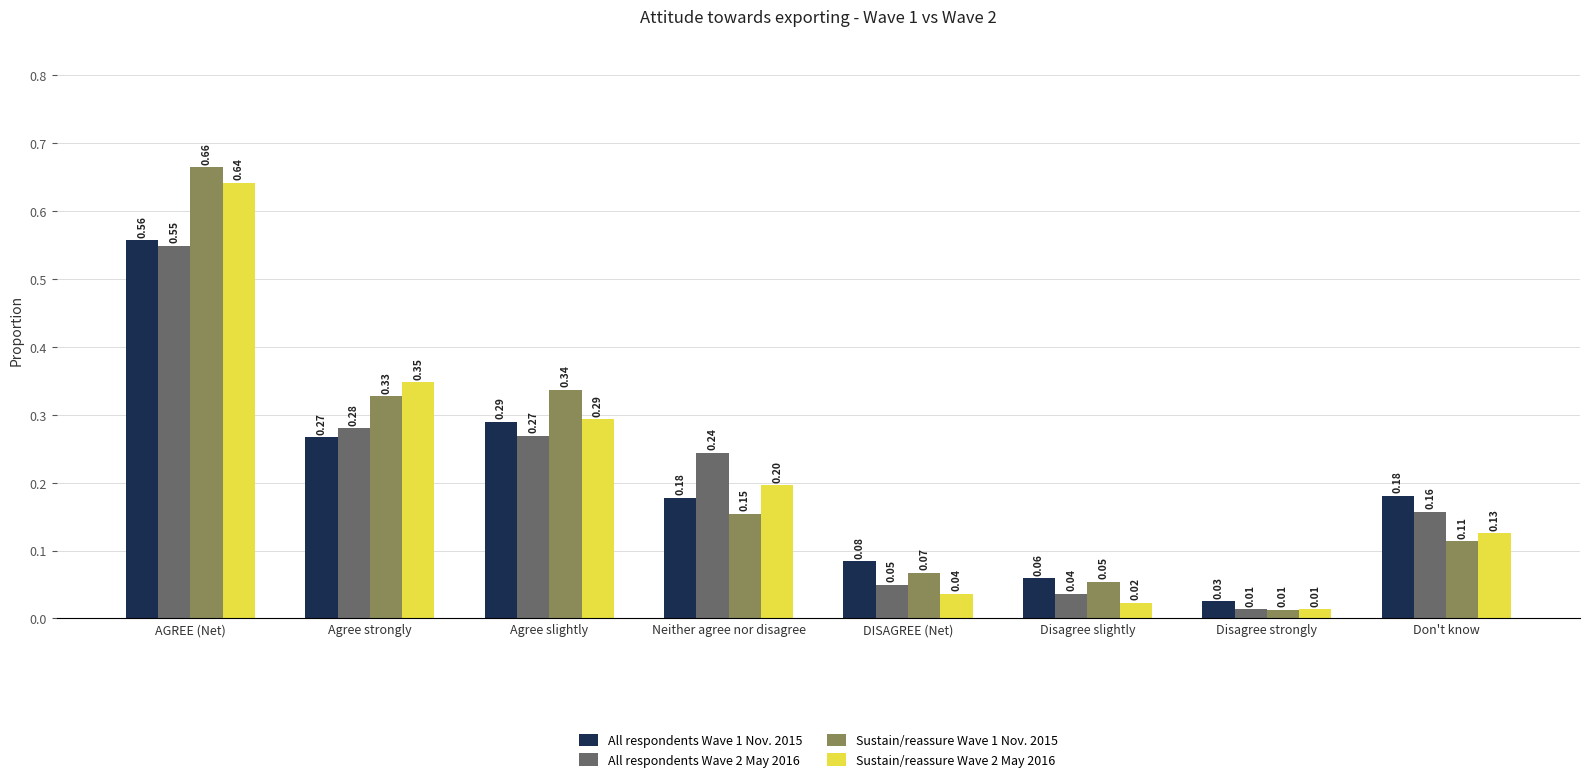

At which label is Sustain/reassure Wave 2 May 2016 closest to 0?

Disagree strongly